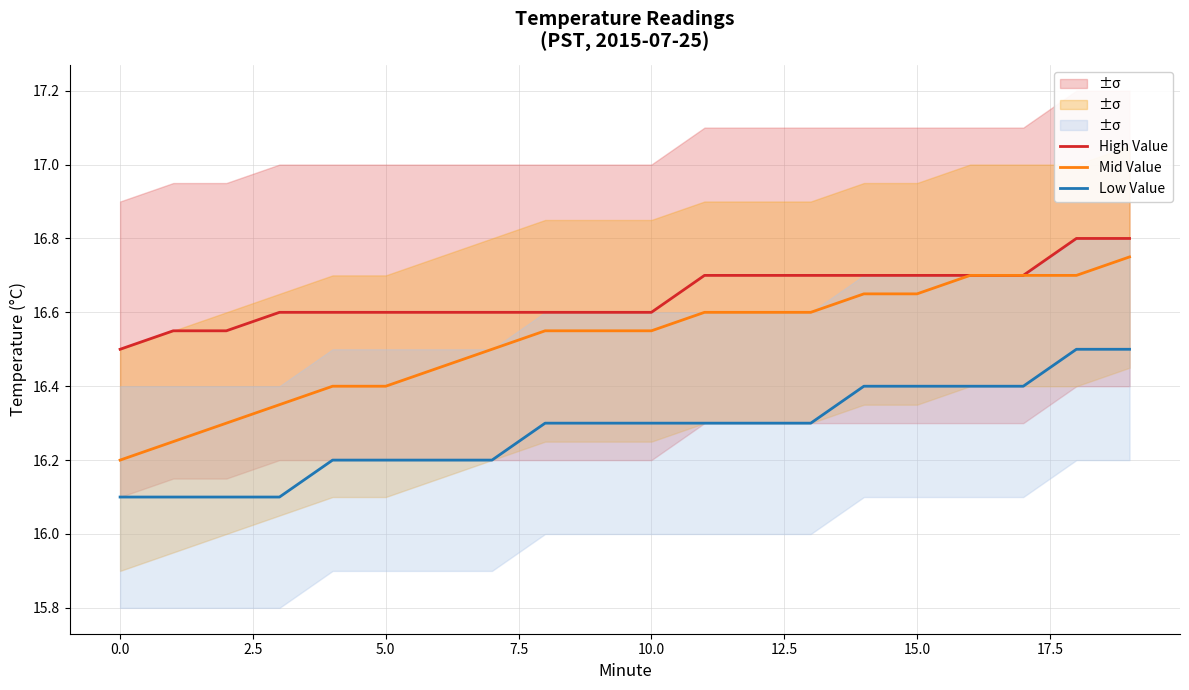

Which category has the highest value in the Low Value series?

18